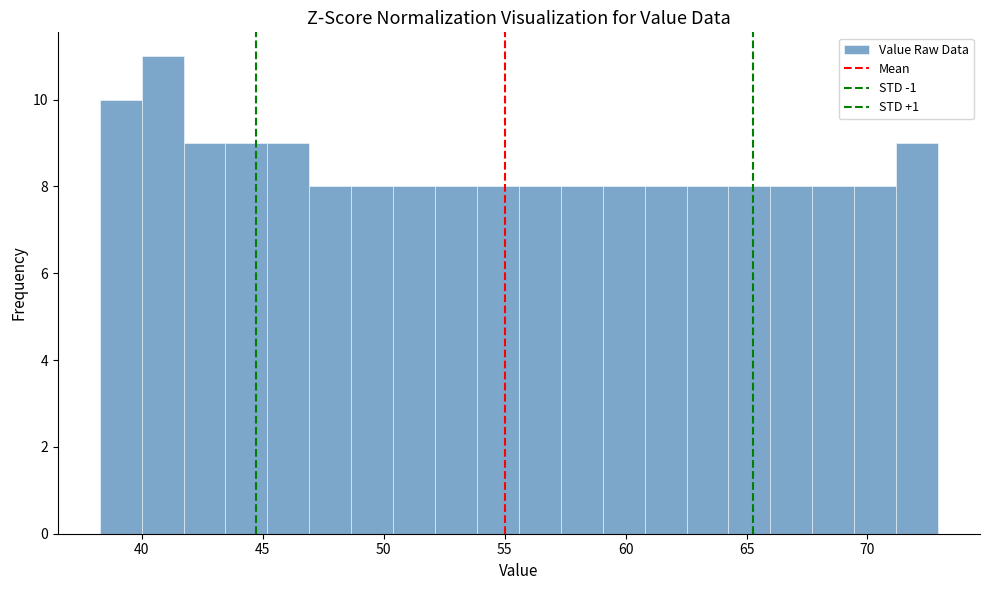

Read against the x-axis, roughly where is the centre of the tallest bar?

41.0